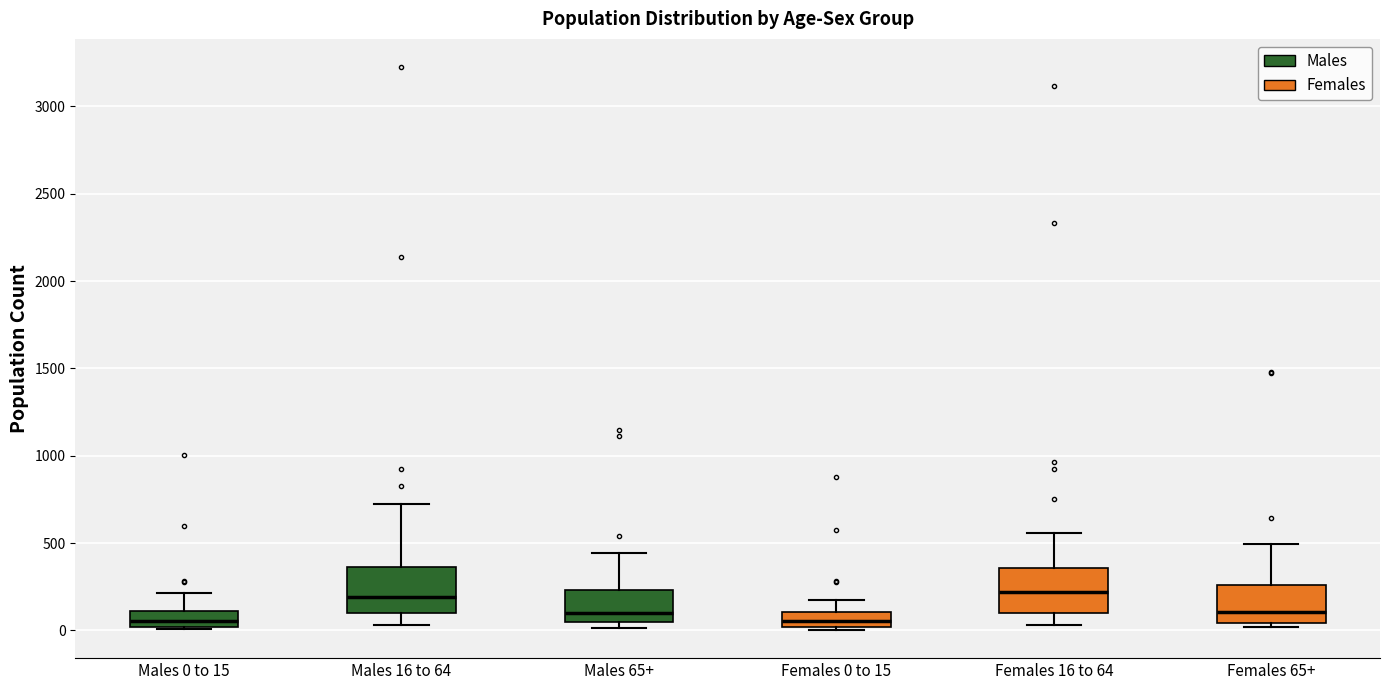

Reading left to right, read every box against the y-axis: the position of its median line, the range the box covers, and the ends of its whiskers. The values are not printed on the chart, so give them approximately, as read against the axis.

Males 0 to 15: median 50, box 0 to 100, whiskers 0 to 200
Males 16 to 64: median 200, box 100 to 350, whiskers 50 to 700
Males 65+: median 100, box 50 to 250, whiskers 0 to 450
Females 0 to 15: median 50, box 0 to 100, whiskers 0 (just below the box's lower edge) to 150
Females 16 to 64: median 200, box 100 to 350, whiskers 50 to 550
Females 65+: median 100, box 50 to 250, whiskers 0 to 500